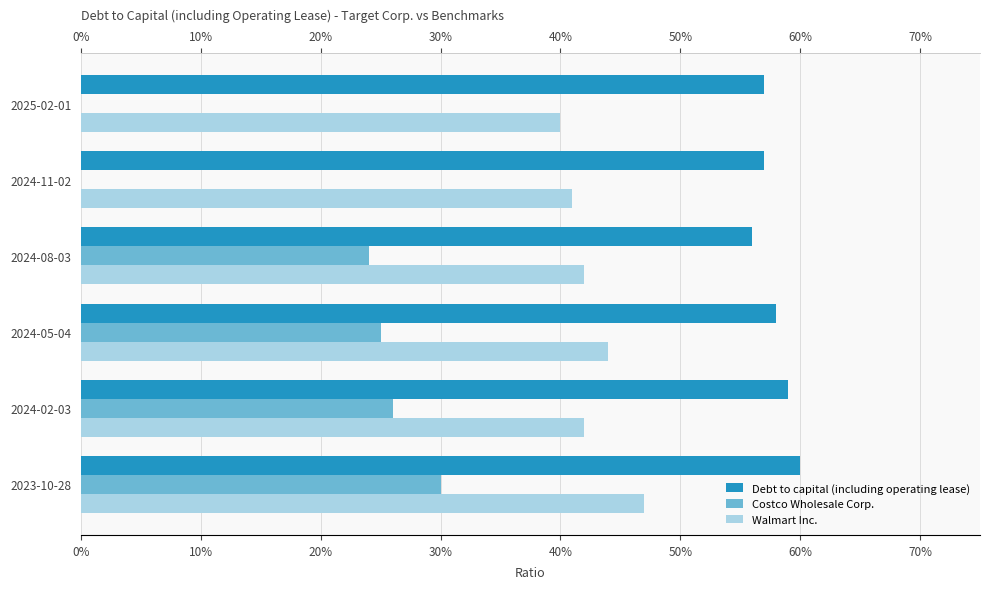

What are all the series names shown in the legend?

Debt to capital (including operating lease), Costco Wholesale Corp., Walmart Inc.